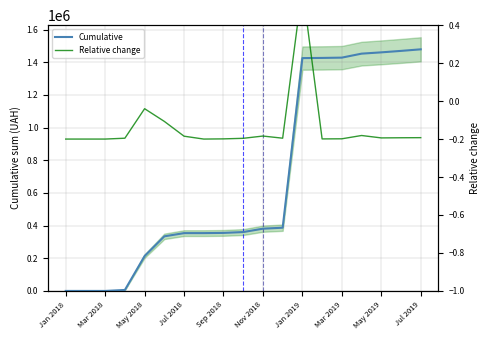

What is the maximum value for Cumulative?

1479180.8